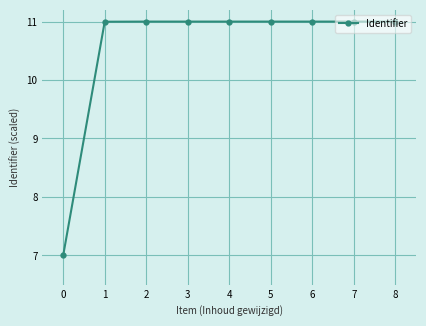

Is it true that the value at 4 is 11.0?

True